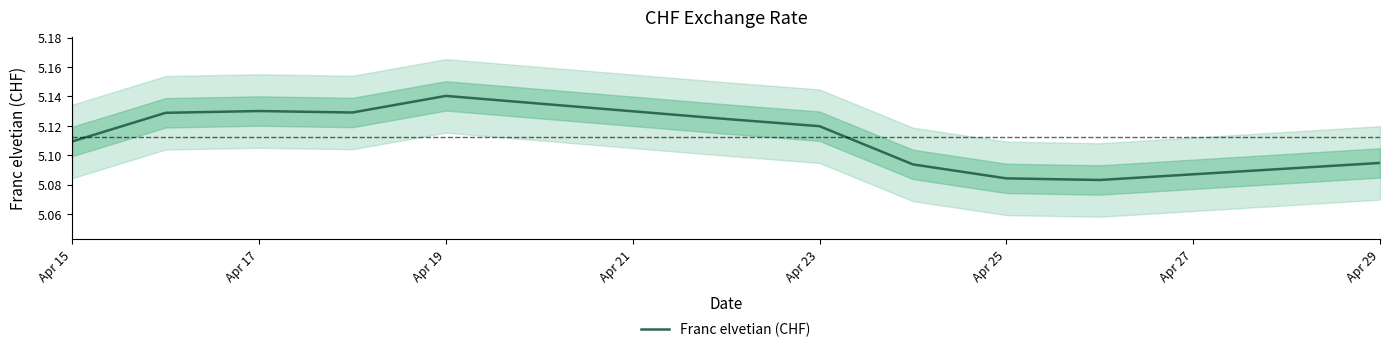

How many categories are shown in the chart?

11